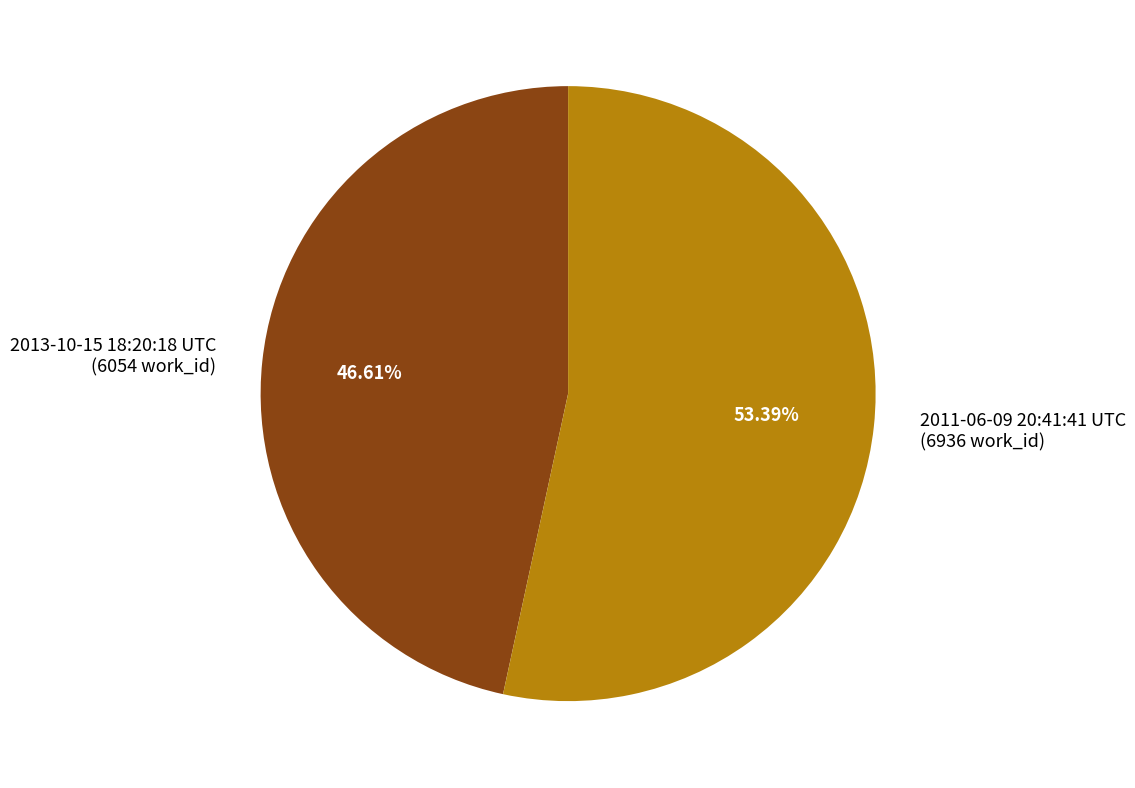

What is the ratio of the value at 2011-06-09 20:41:41 UTC (6936 work_id) to the value at 2013-10-15 18:20:18 UTC (6054 work_id)?

1.1